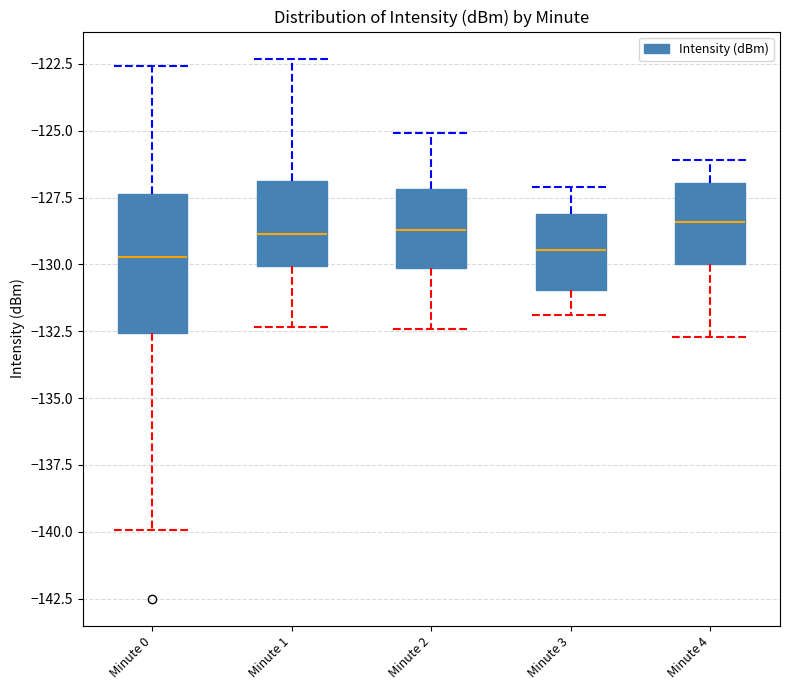

Comparing the boxes themselves (not the whiskers), which one is the tallest?

Minute 0